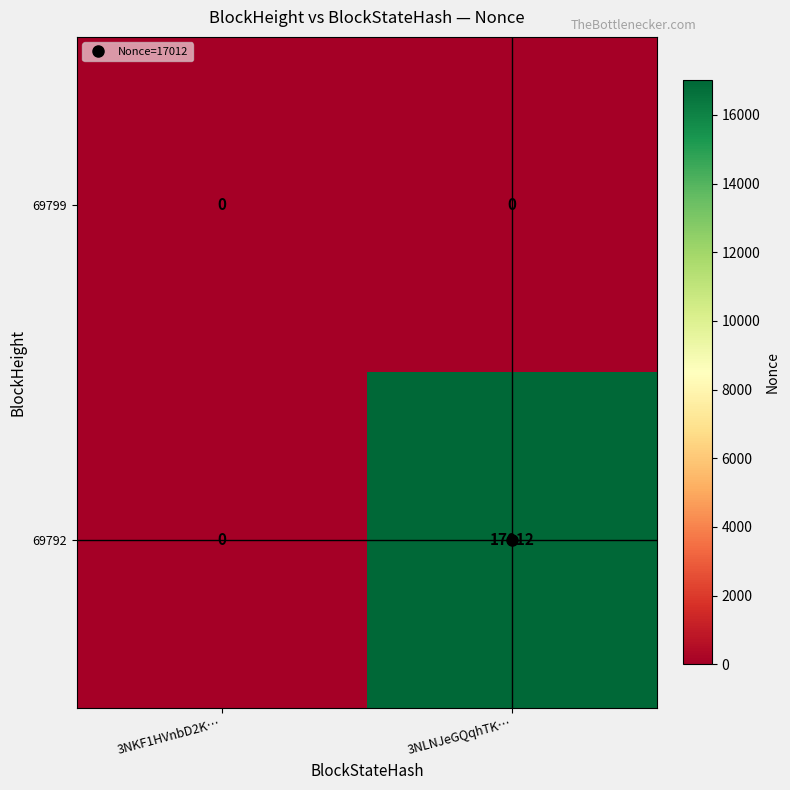

Which series has the largest range (max minus min)?

69792